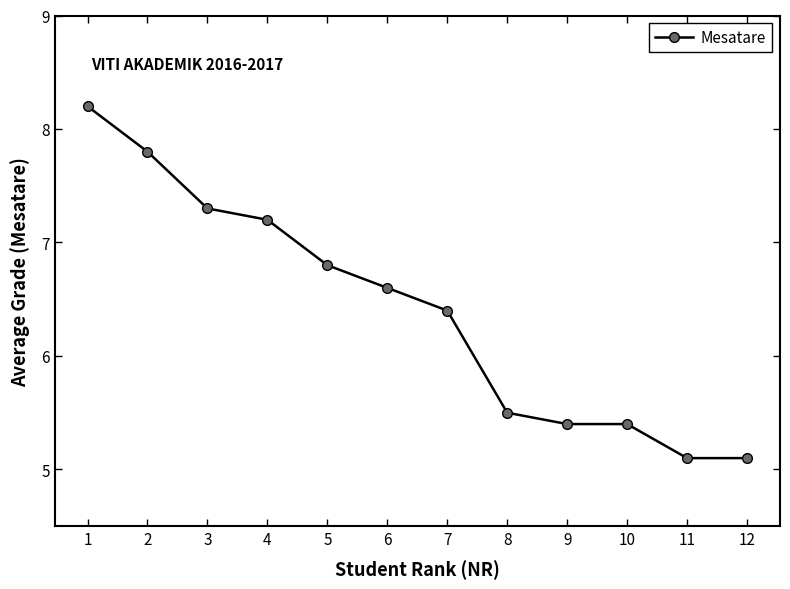

How many categories are shown in the chart?

12